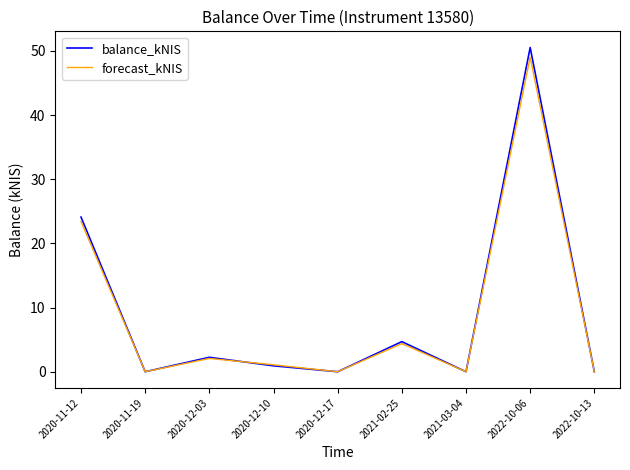

What is the label of the 6th point from the left?

2021-02-25